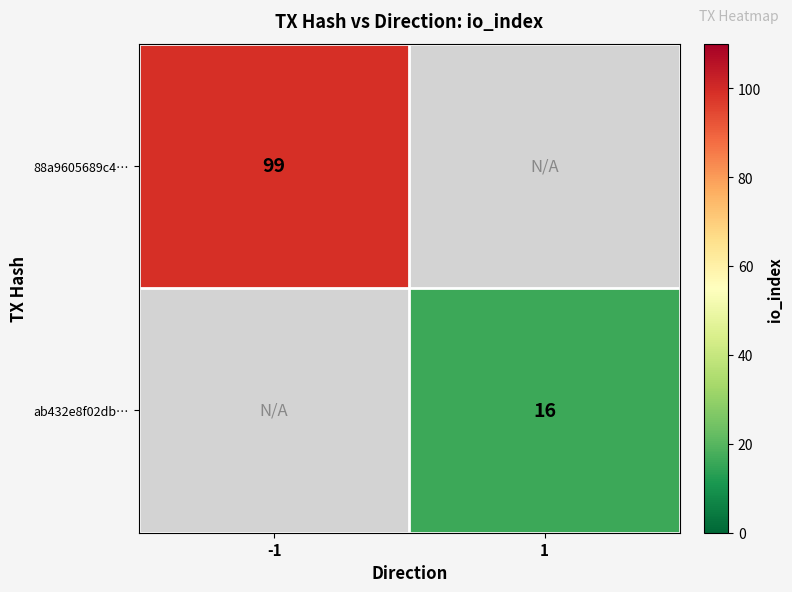

The value of ab432e8f02db… at 1 is 3. True or false?

False